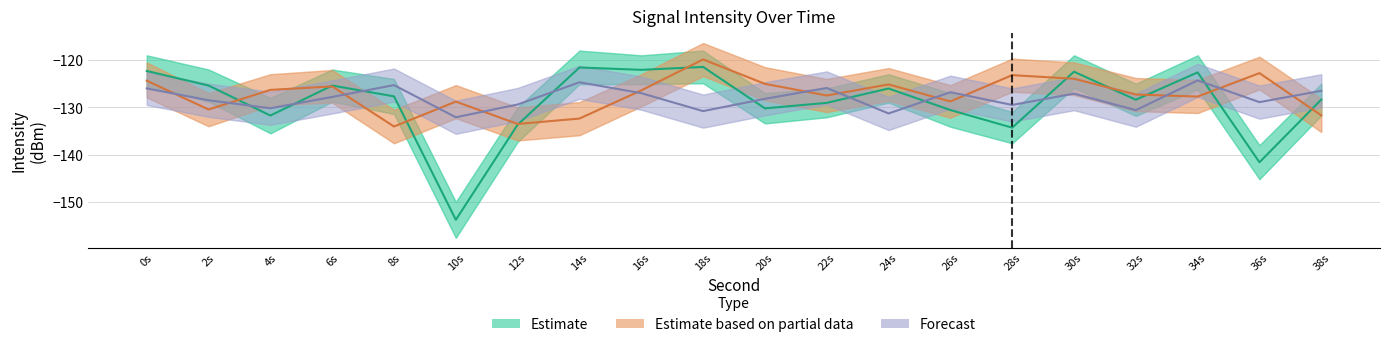

Which has a higher value, 0s or 18s?

18s